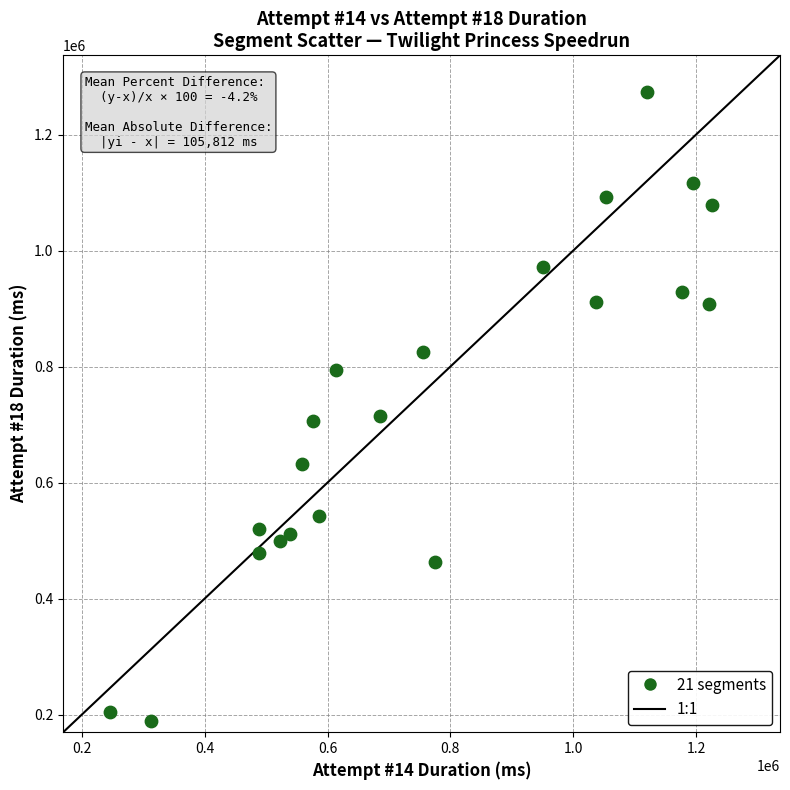

What is the range of Y values (max minus min)?

1084523